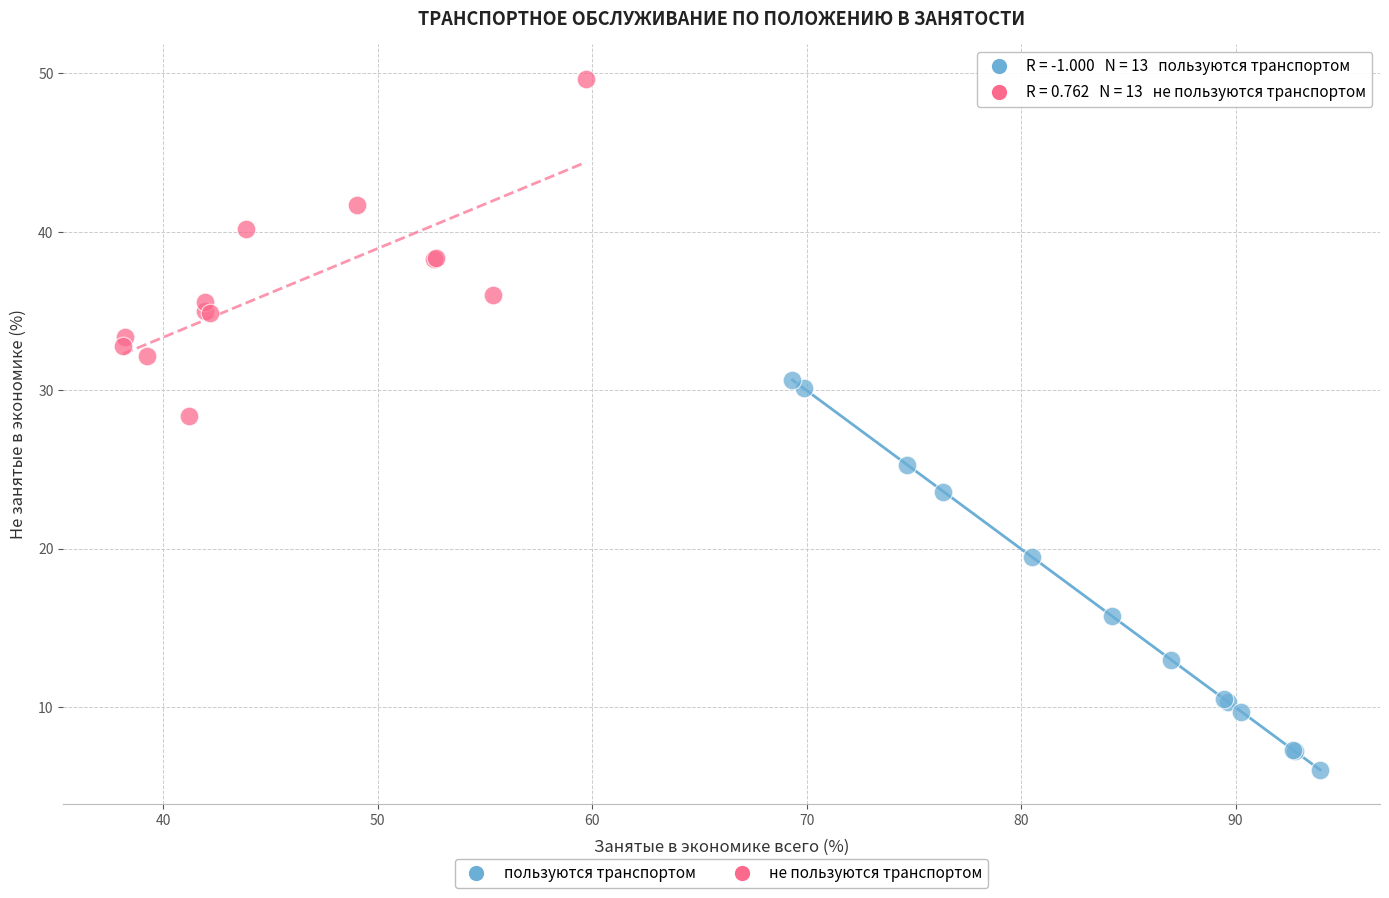

Which series reaches the maximum Y coordinate?

не пользуются транспортом